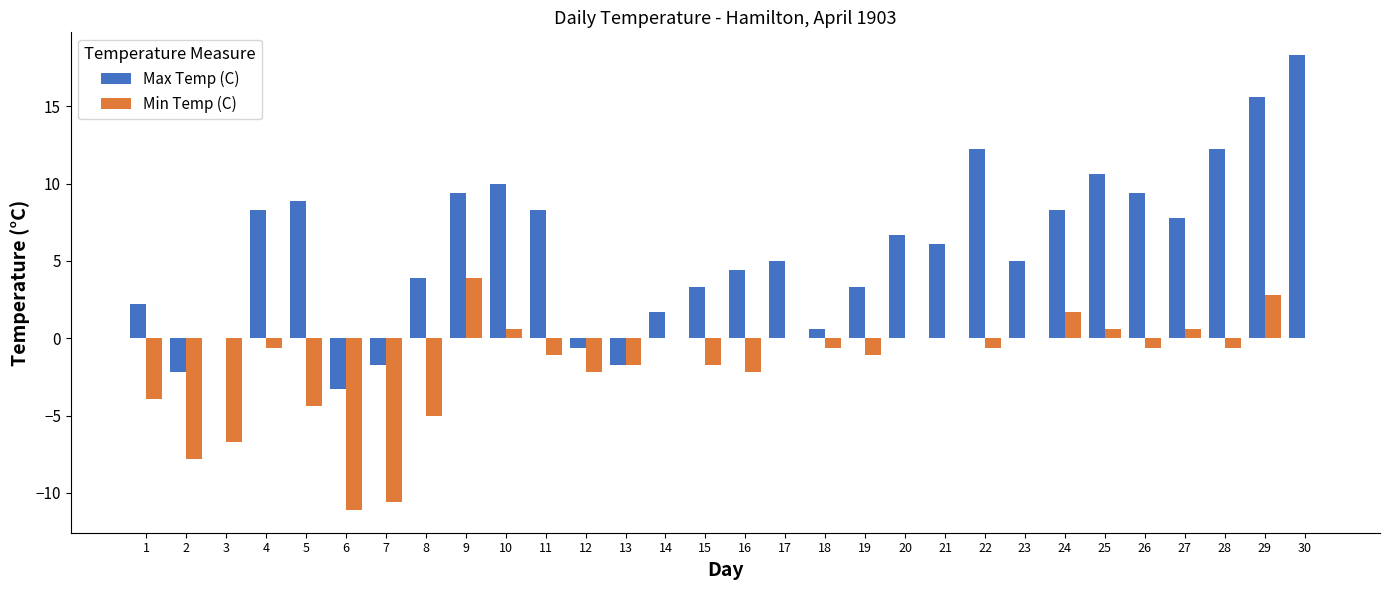

What are all the series names shown in the legend?

Max Temp (C), Min Temp (C)